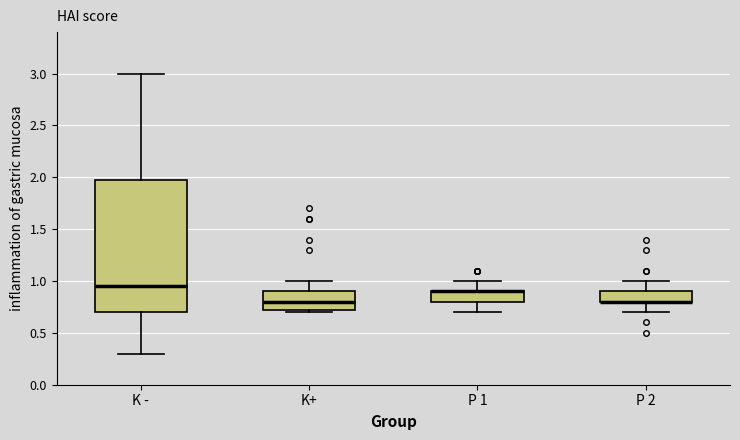

Reading left to right, read every box against the y-axis: the position of its median line, the range the box covers, and the ends of its whiskers. The values are not printed on the chart, so give them approximately, as read against the axis.

K -: median 0.95, box 0.70 to 2.00, whiskers 0.30 to 3.00
K+: median 0.80, box 0.75 to 0.90, whiskers 0.70 to 1.00
P 1: median 0.90 (drawn on the box's upper edge), box 0.80 to 0.90, whiskers 0.70 to 1.00
P 2: median 0.80 (drawn on the box's lower edge), box 0.80 to 0.90, whiskers 0.70 to 1.00